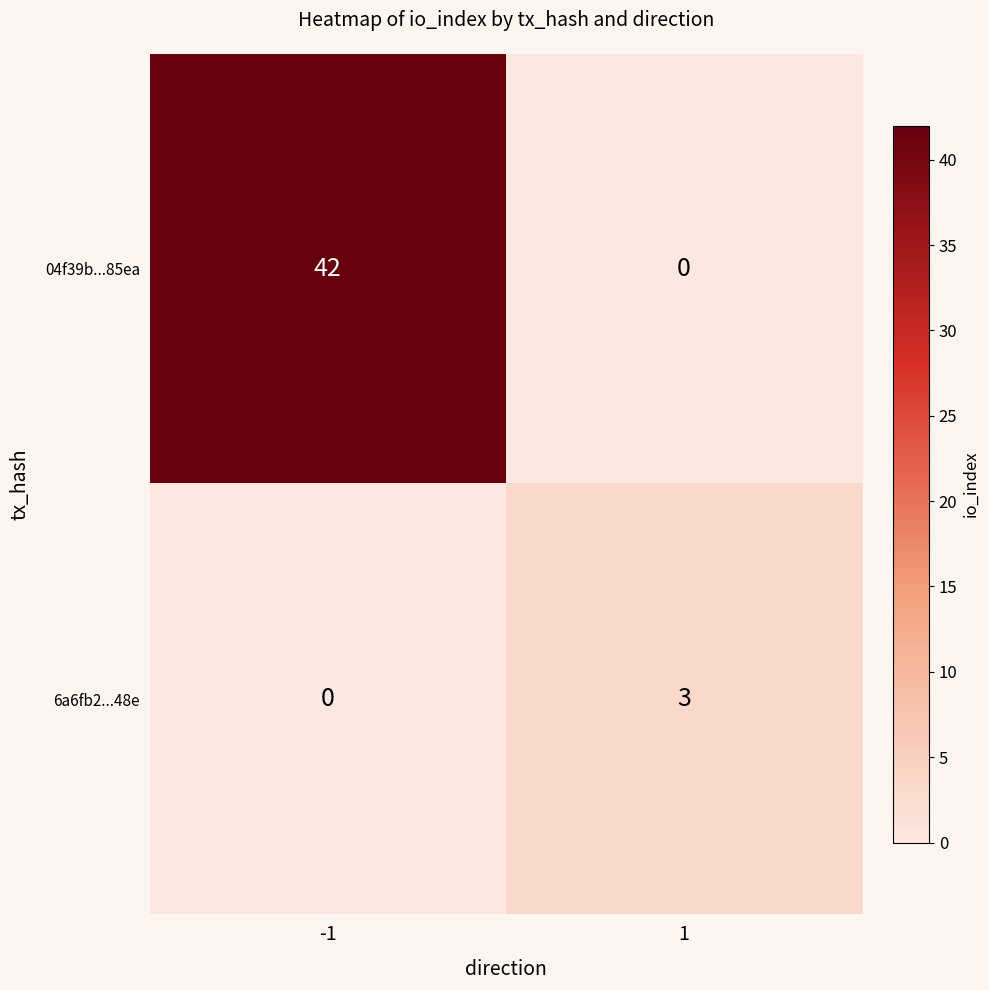

Rank the series by their maximum value, from highest to lowest.

04f39b...85ea, 6a6fb2...48e